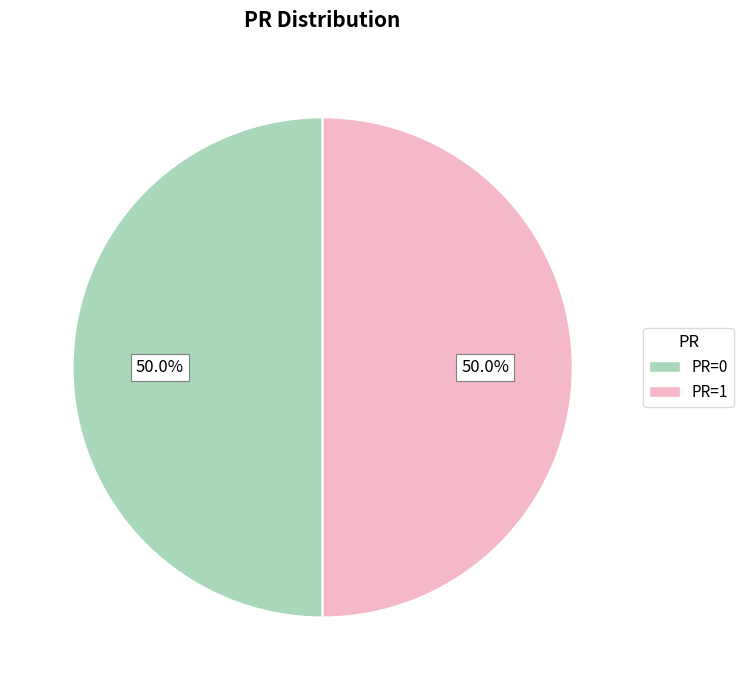

Combined, what portion of the pie is PR=0 and PR=1?

100.0%